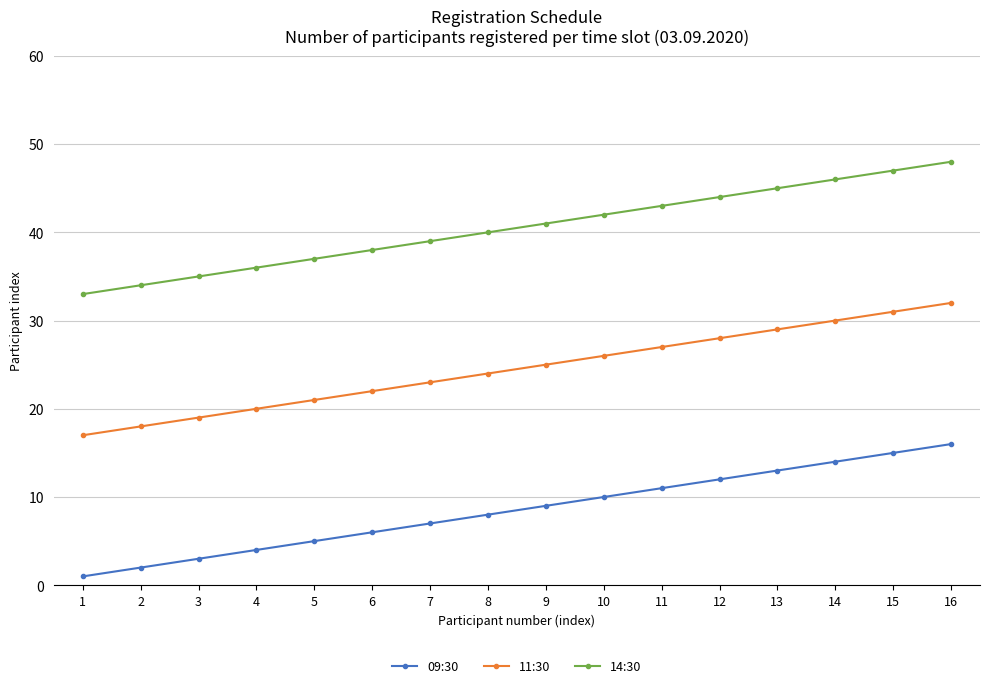

Is the value of 14:30 at 7 greater than the value of 09:30 at 13?

Yes